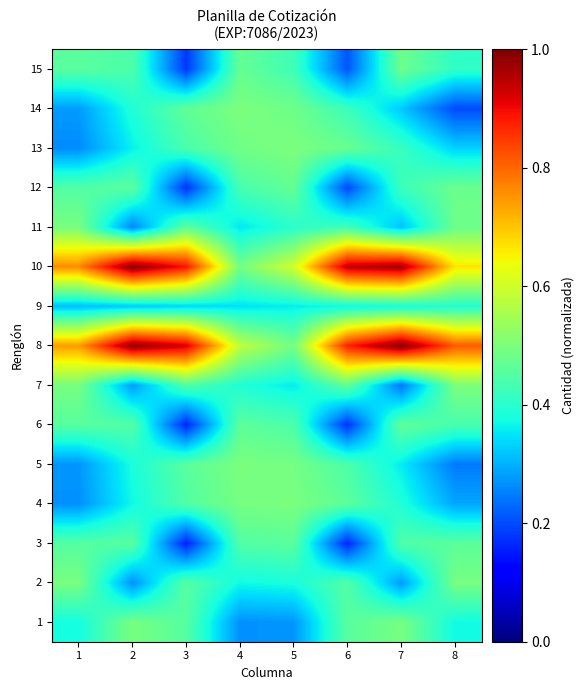

What is the total value across all series at 4?

6.6